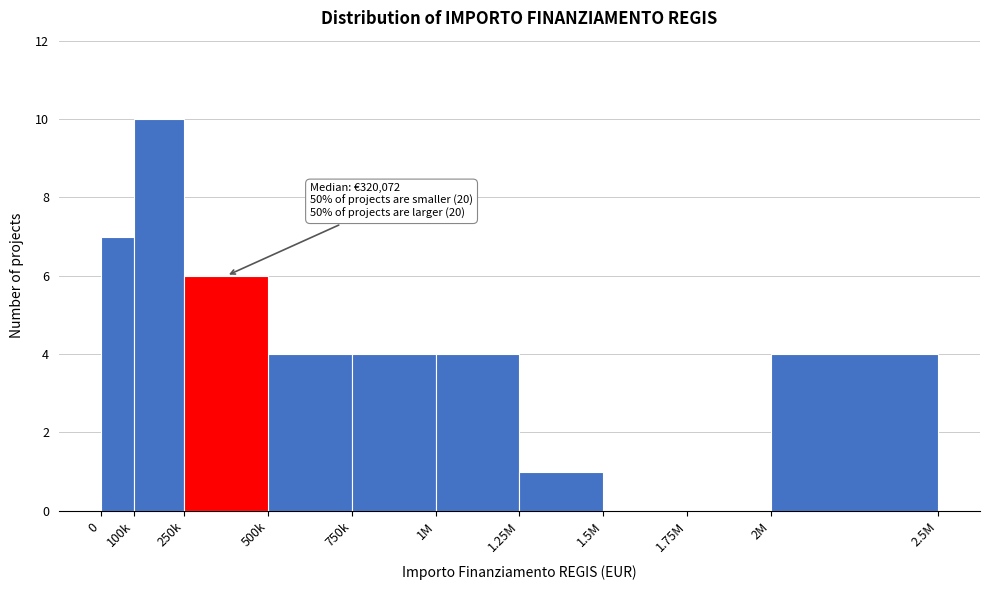

Reading left to right, what are all the values shown in this chart?

0=7	100k=10	250k=6	500k=4	750k=4	1M=4	1.25M=1	1.5M=0	1.75M=0	2M=4